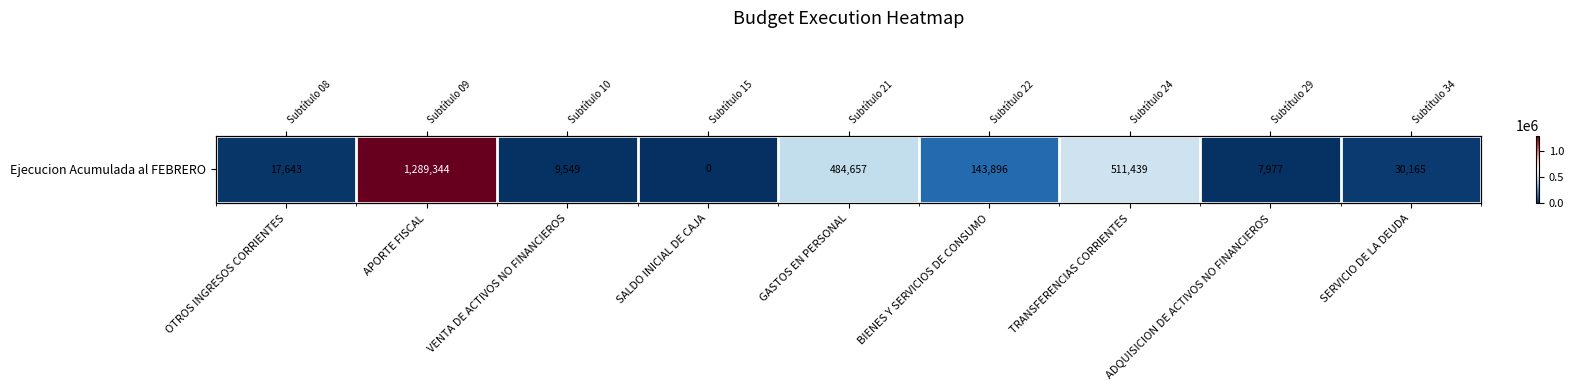

Where is the data nearest to the value 644672?

TRANSFERENCIAS CORRIENTES